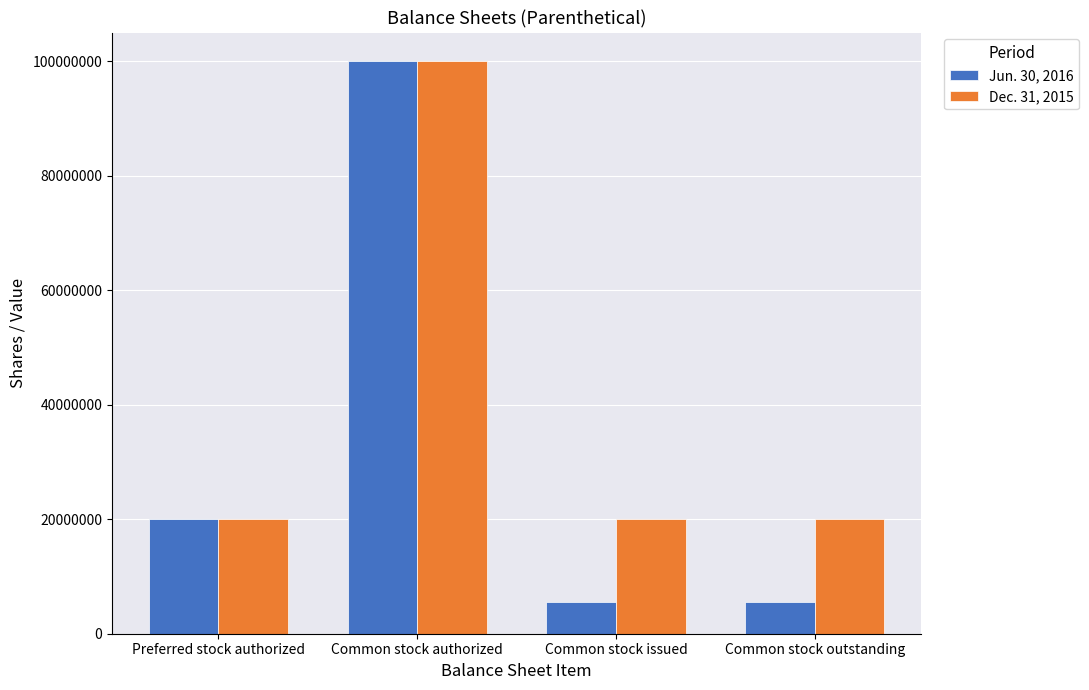

What position from the left is Common stock outstanding?

4